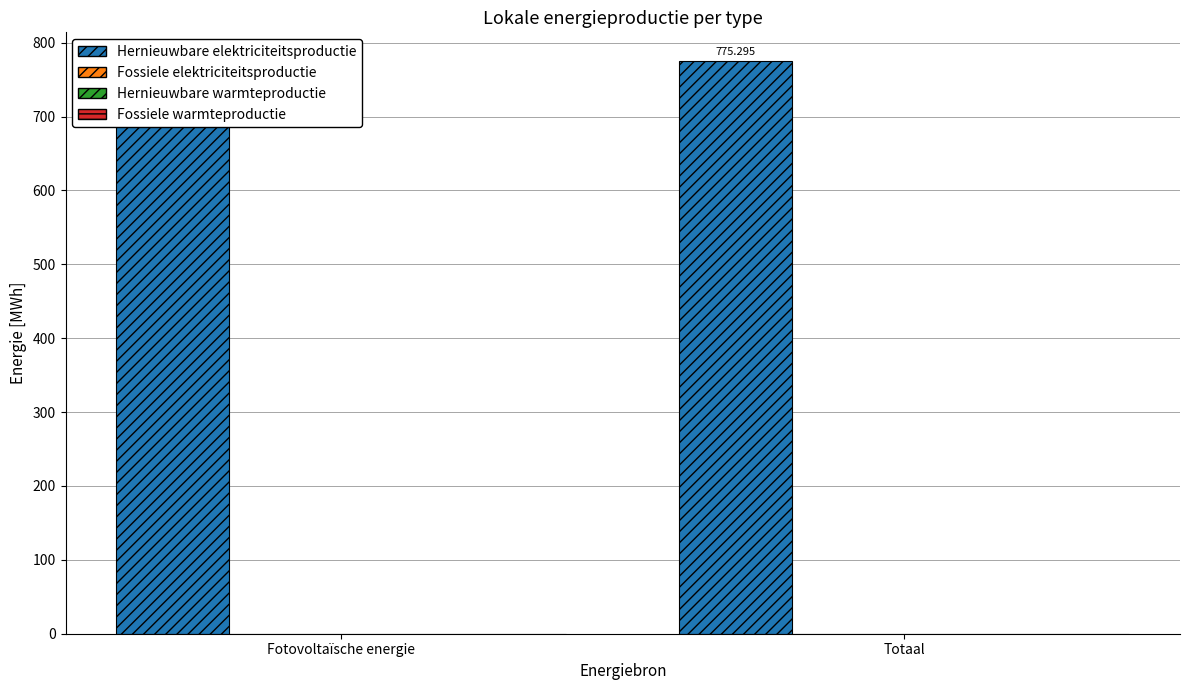

Count the number of data series in this chart.

4